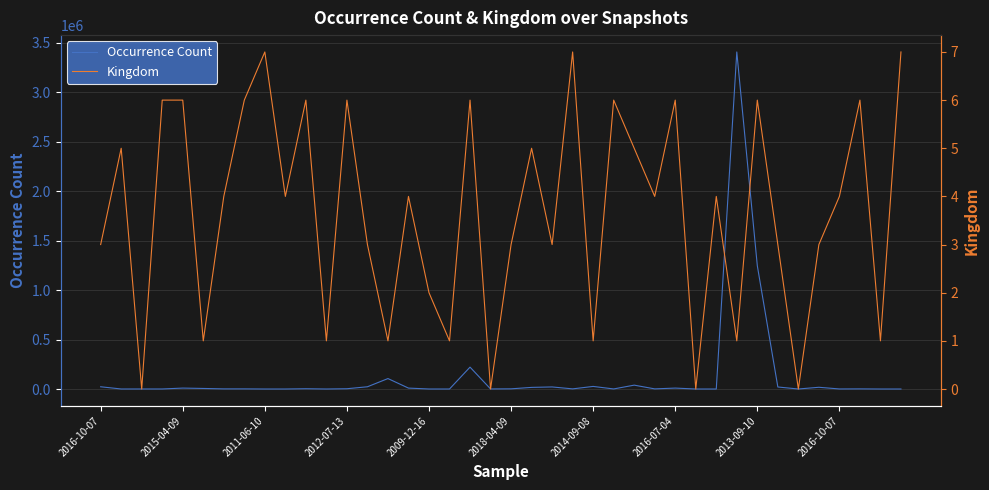

List the series in order of their overall mean, highest first.

Occurrence Count, Kingdom